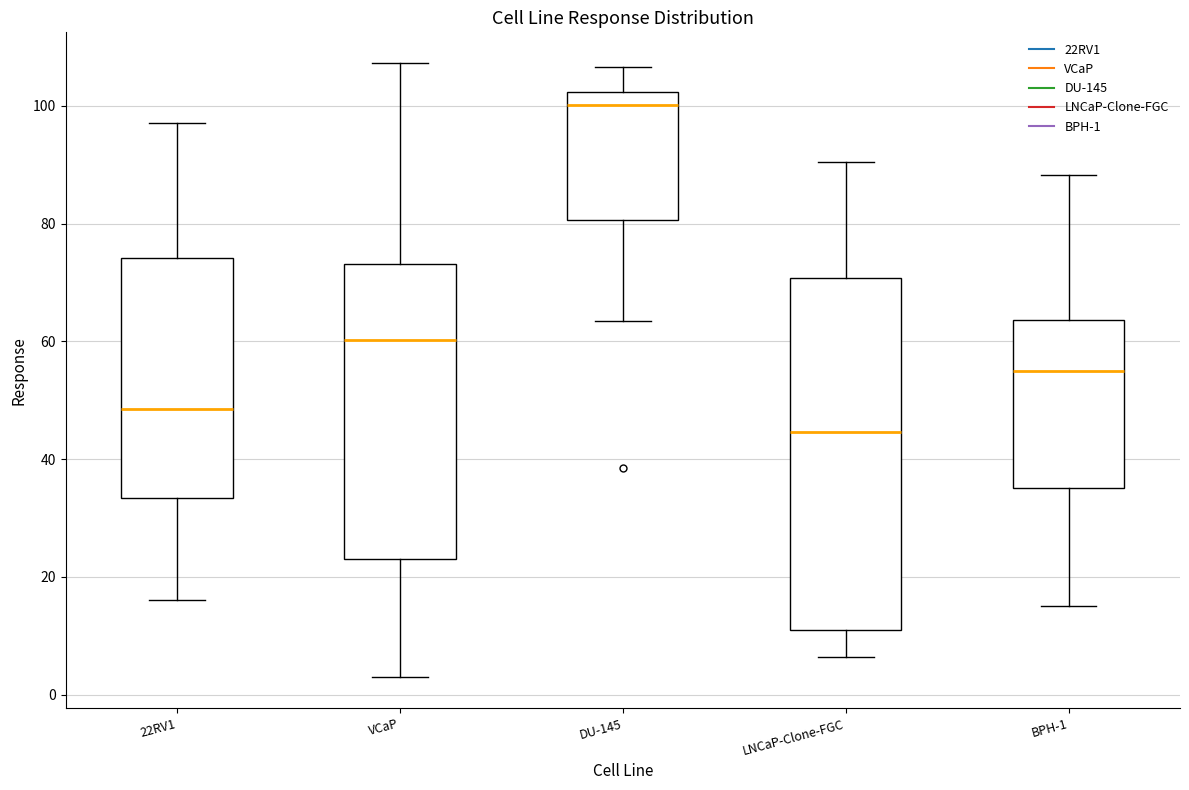

Where does the upper whisker of the box for DU-145 end on the y-axis? The values are not printed on the chart, so give them approximately, as read against the axis.

106